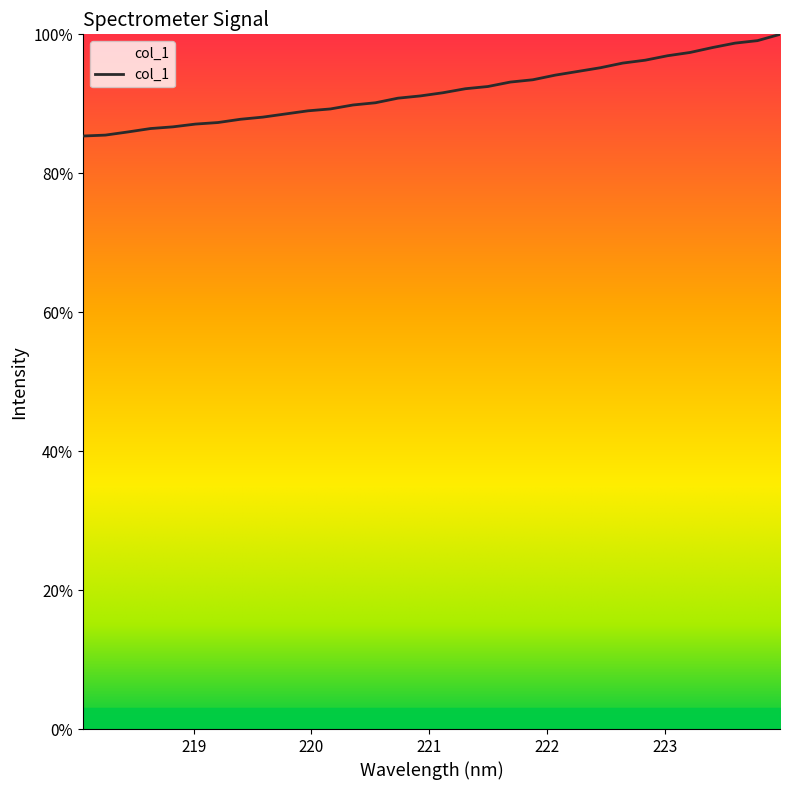

What is the difference between the second highest and second lowest values?

13.6